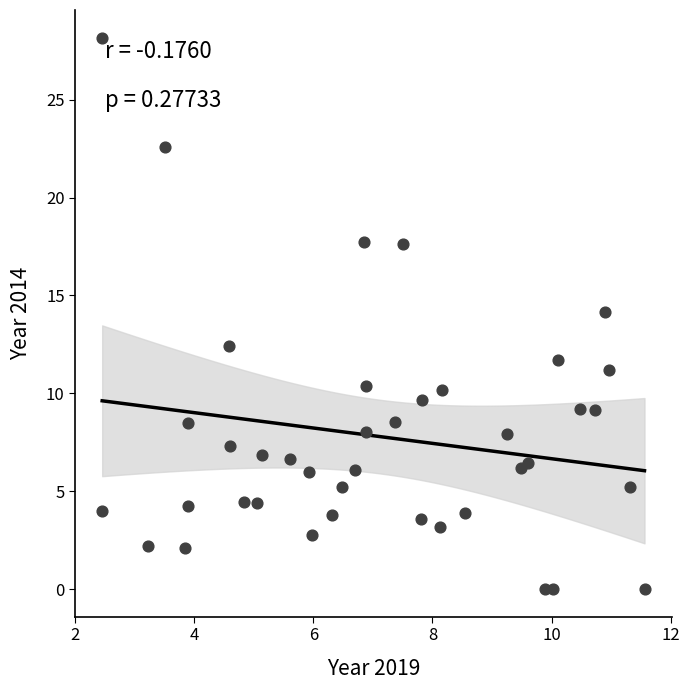

What is the range of X values (max minus min)?

9.1